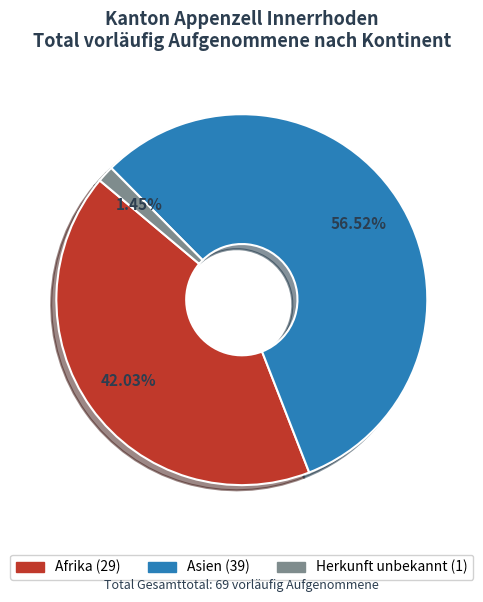

What portion of the pie excludes Asien?

43.5%